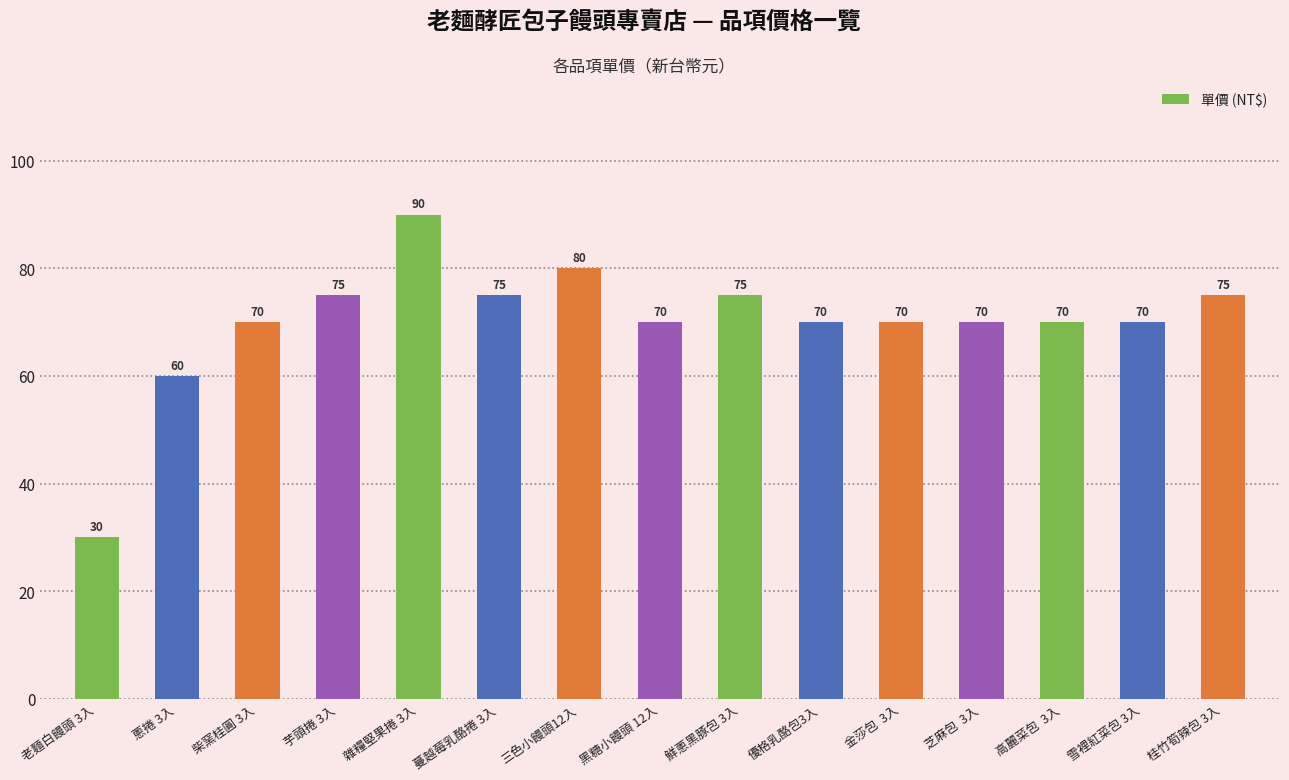

The chart shows a value of 80 at 三色小饅頭12入. True or false?

True